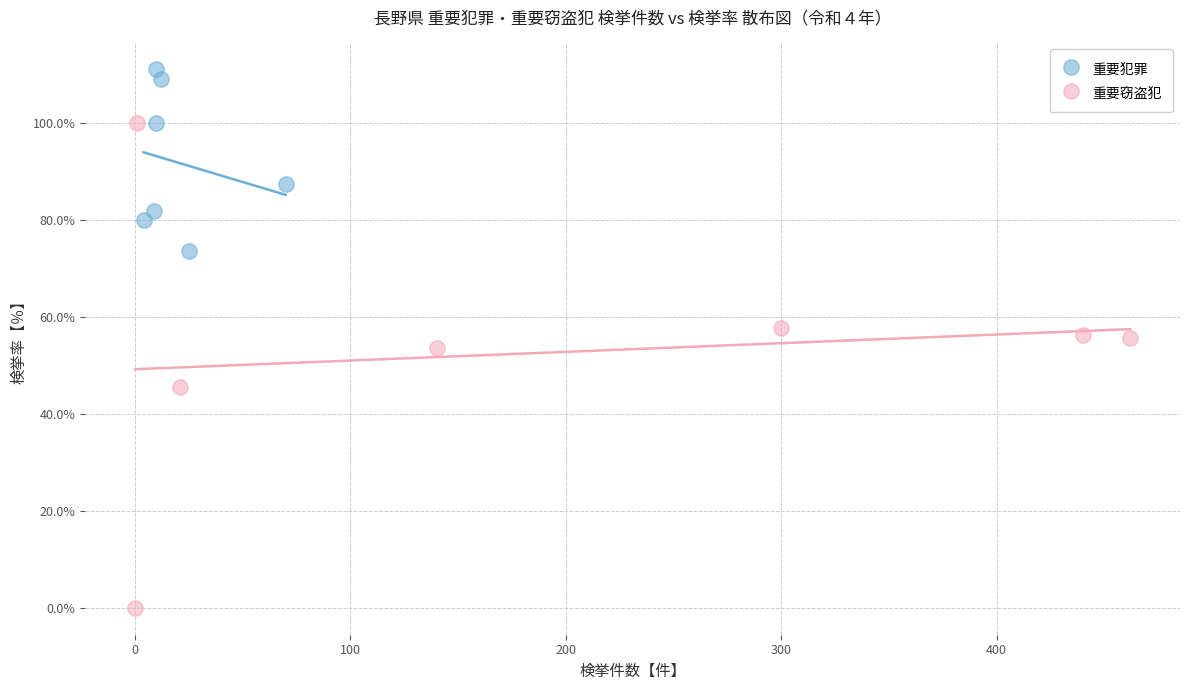

Which series has the largest Y range (max minus min)?

重要窃盗犯